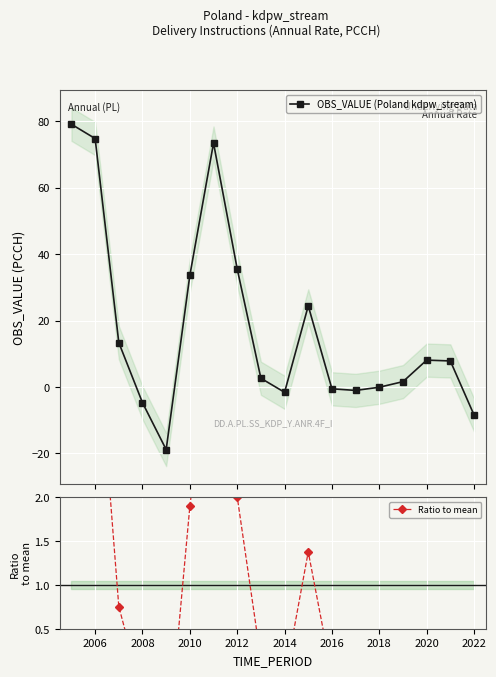

True or false: OBS_VALUE (Poland kdpw_stream) has more than 0 interior local peaks.

True